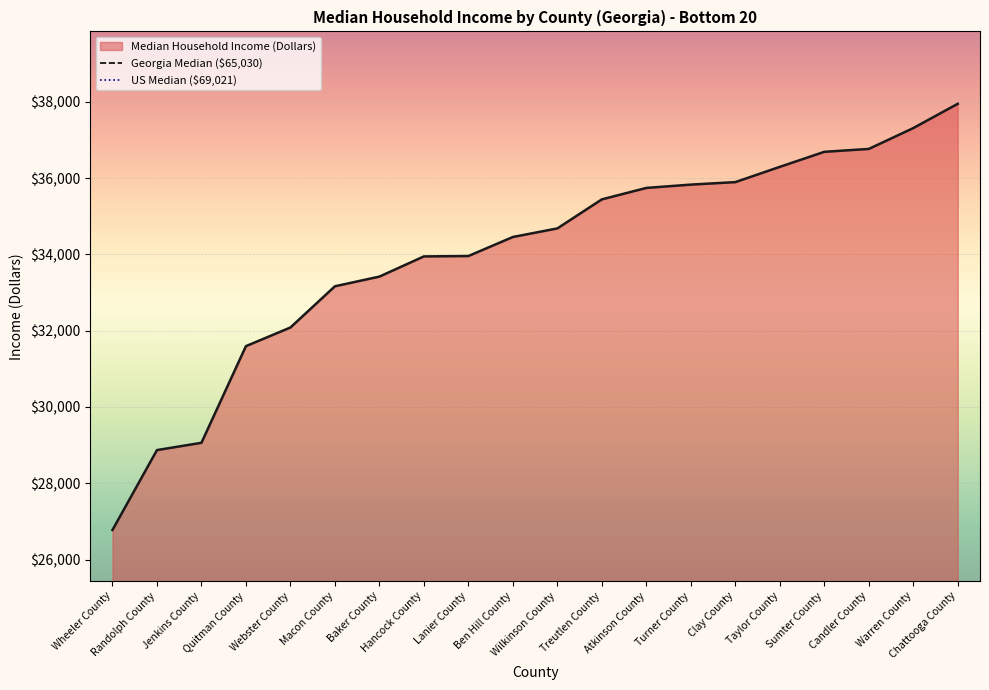

What is the label of the 5th point from the left?

Webster County